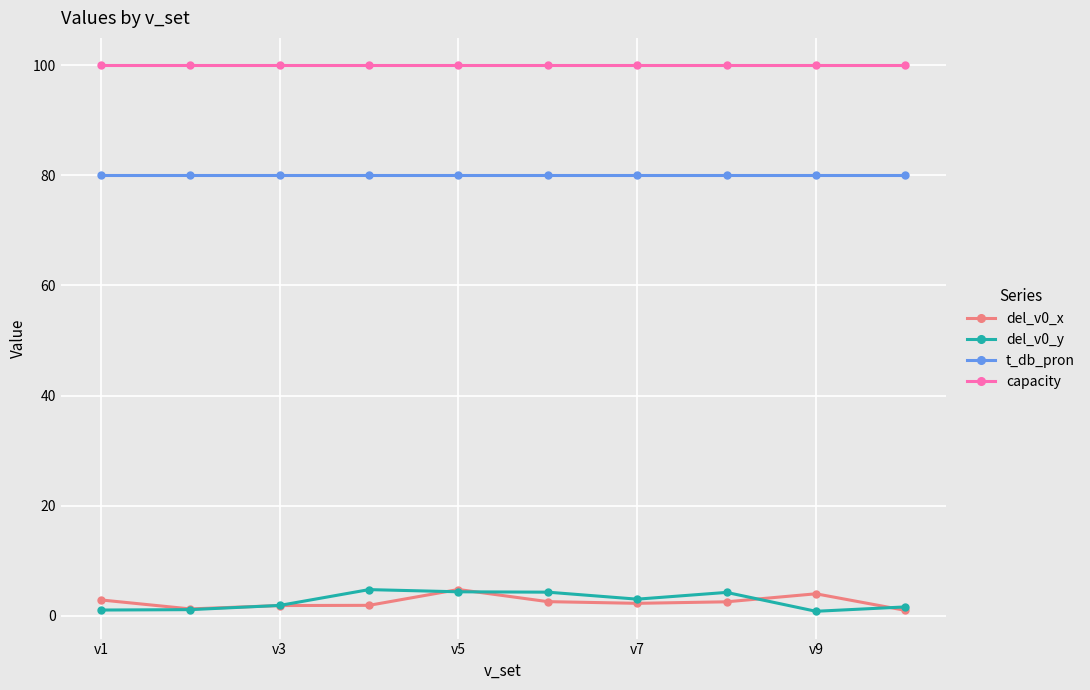

Which series has the largest total across all categories?

capacity